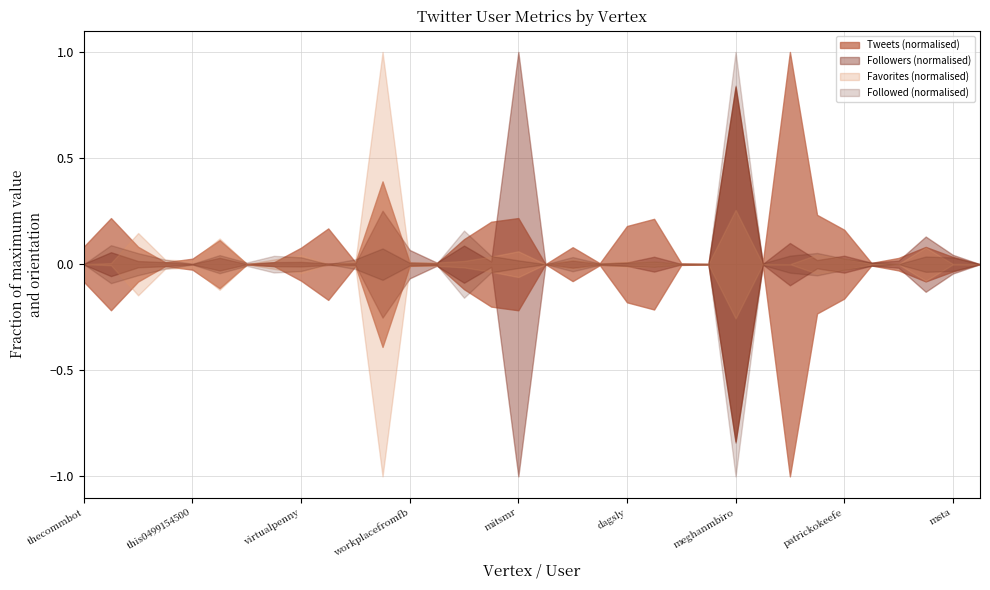

Does the chart have visible grid lines?

Yes